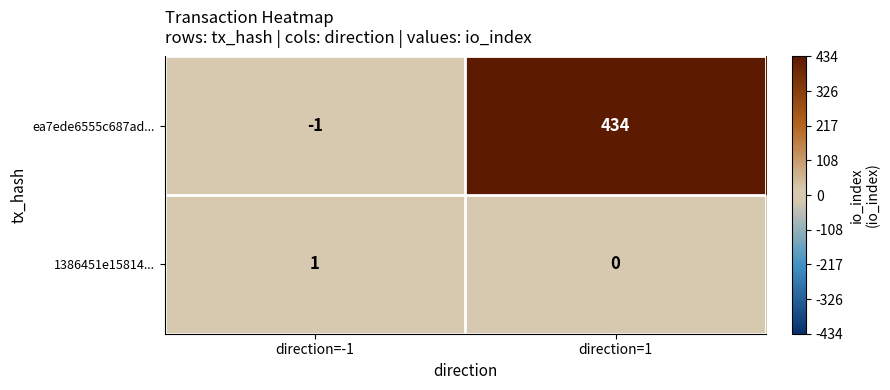

Count the number of categories in the chart.

2